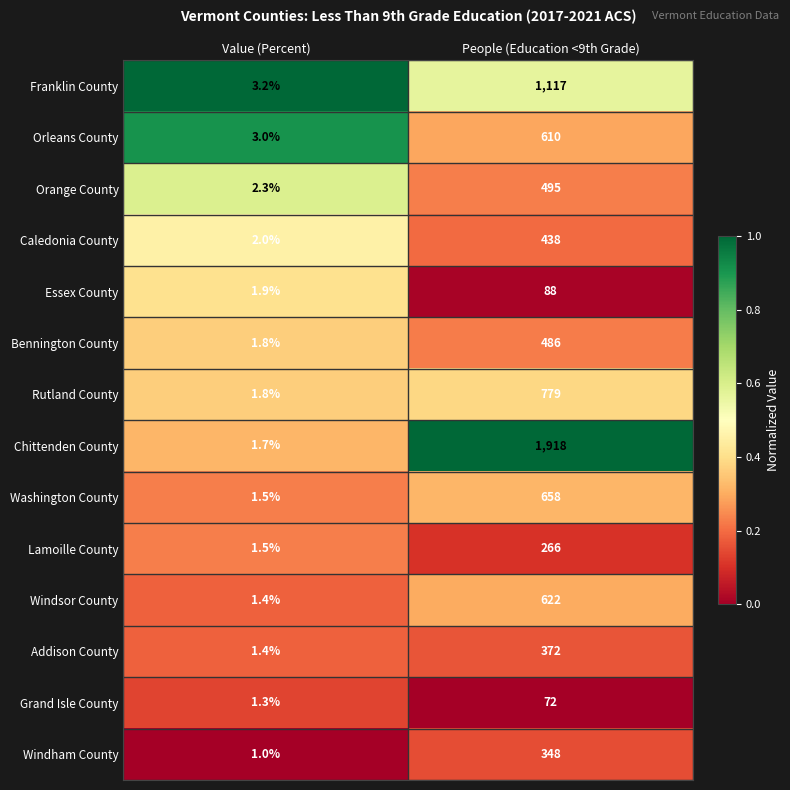

Which series changed the most between Value (Percent) and People (Education <9th Grade)?

Chittenden County